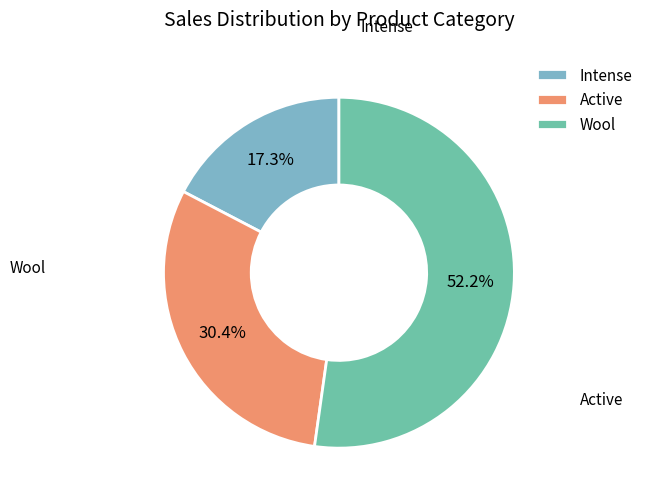

What is the total percentage of Intense and Active?

47.8%